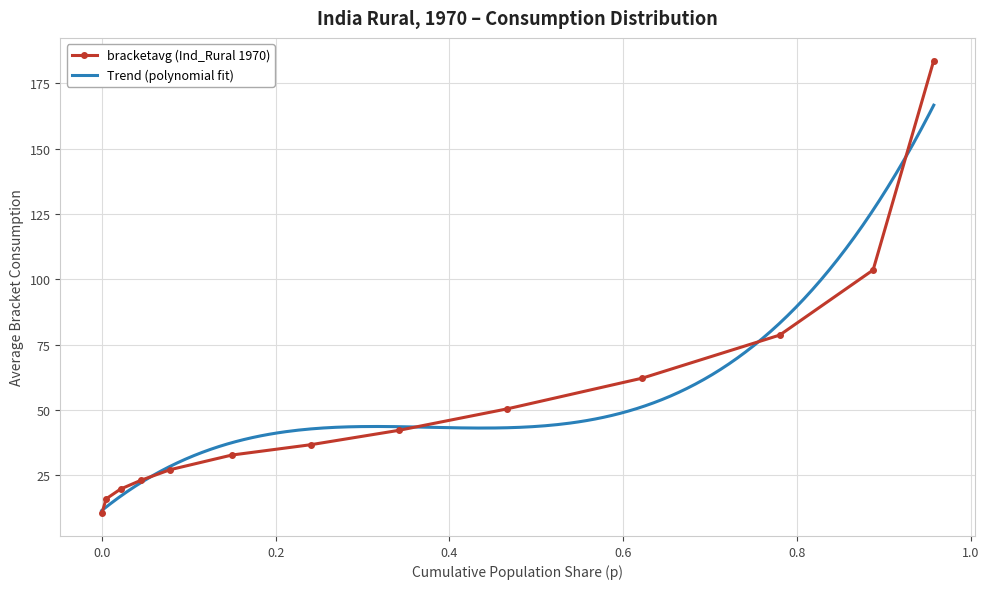

What is the value of the bracketavg (Ind_Rural 1970) point at the 10th from the left?

62.2